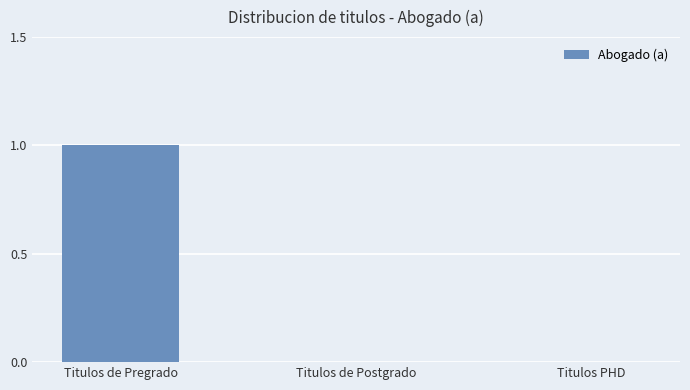

Are the bars horizontal?

No